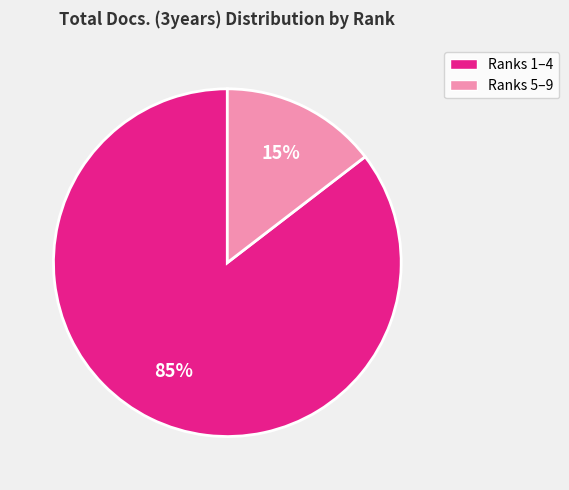

Count the number of slices in the pie.

2